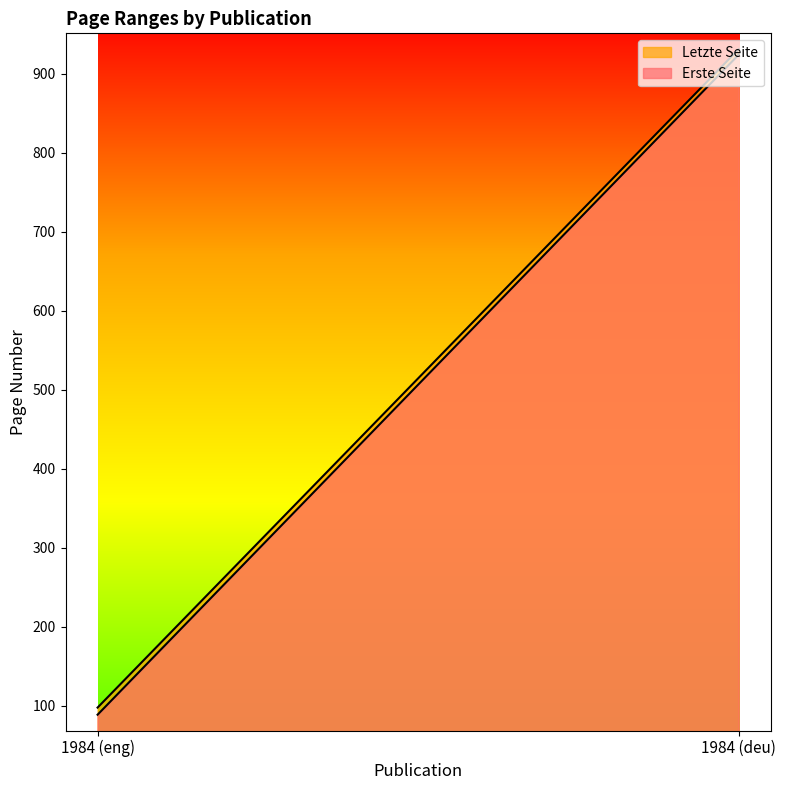

At how many categories does at least one series exceed 337?

1